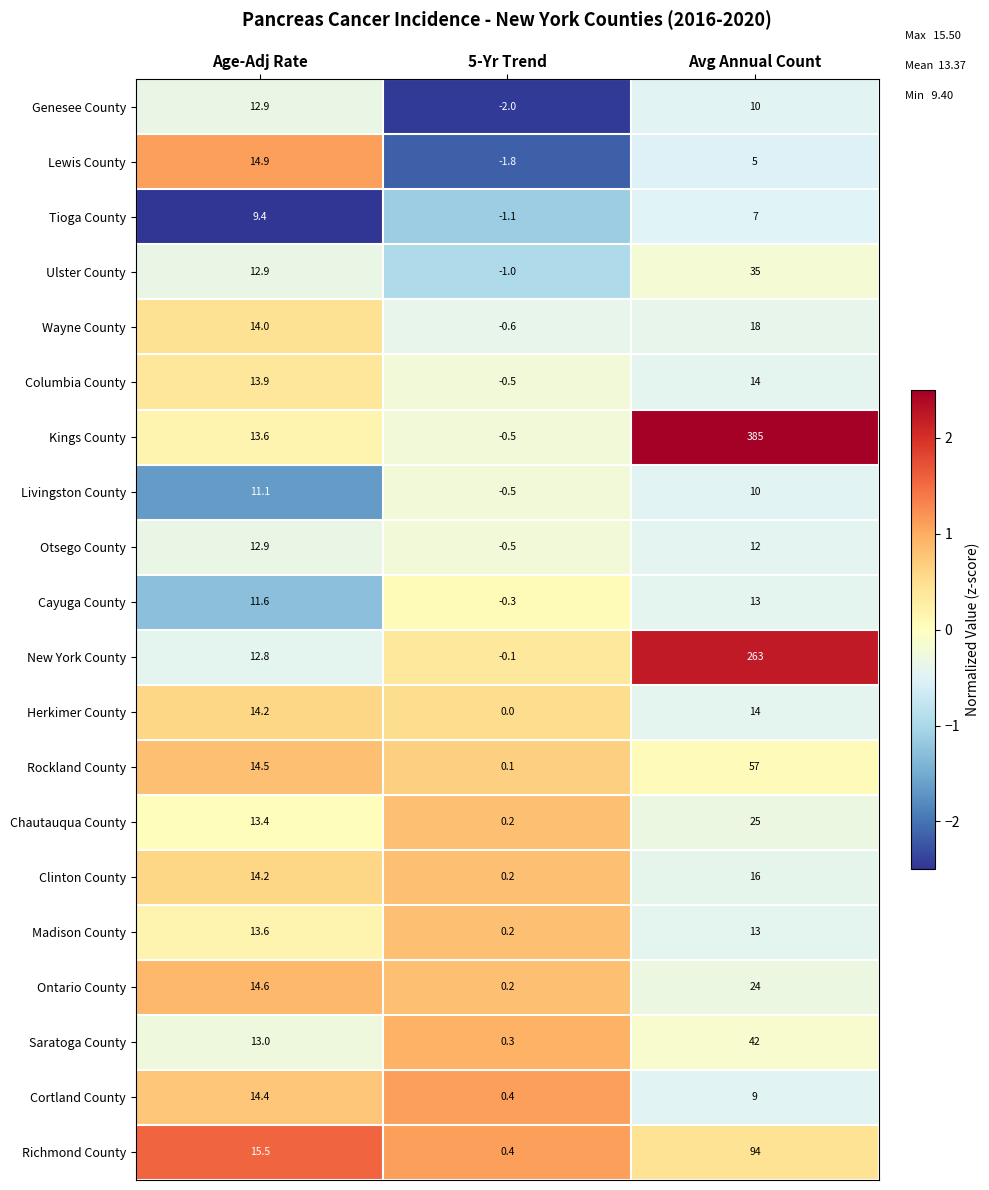

Which category has the highest value in the Herkimer County series?

Age-Adj Rate